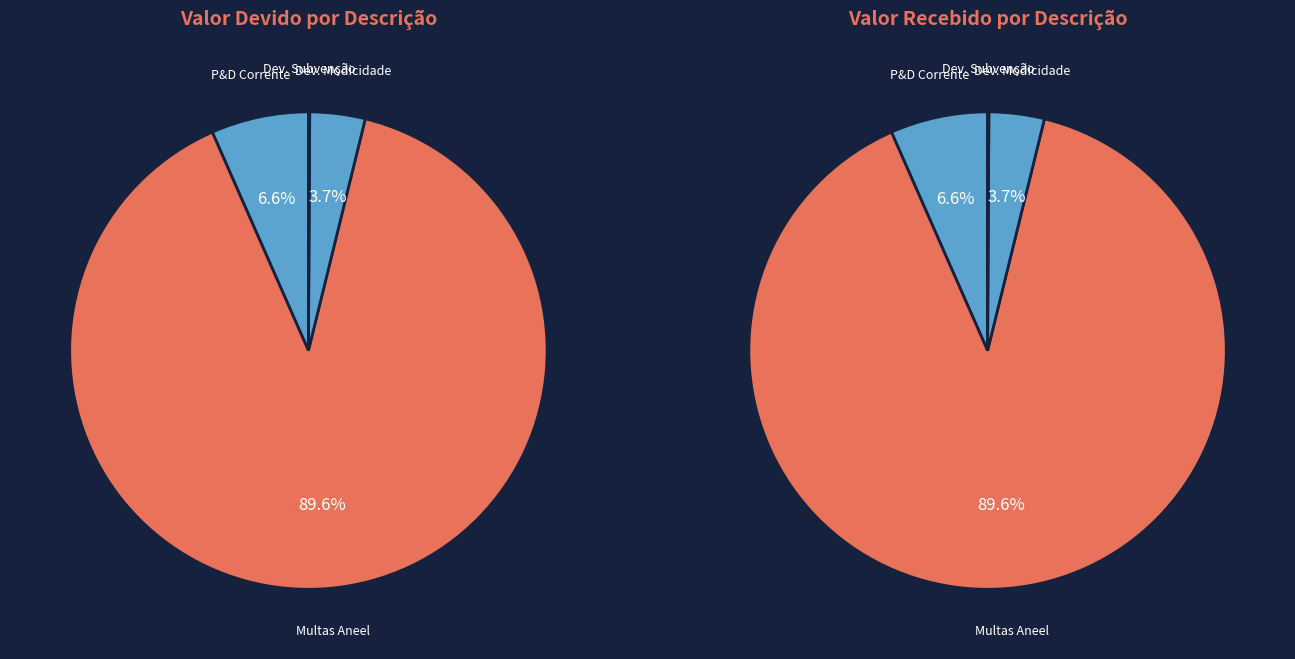

Count the number of slices in the pie.

4